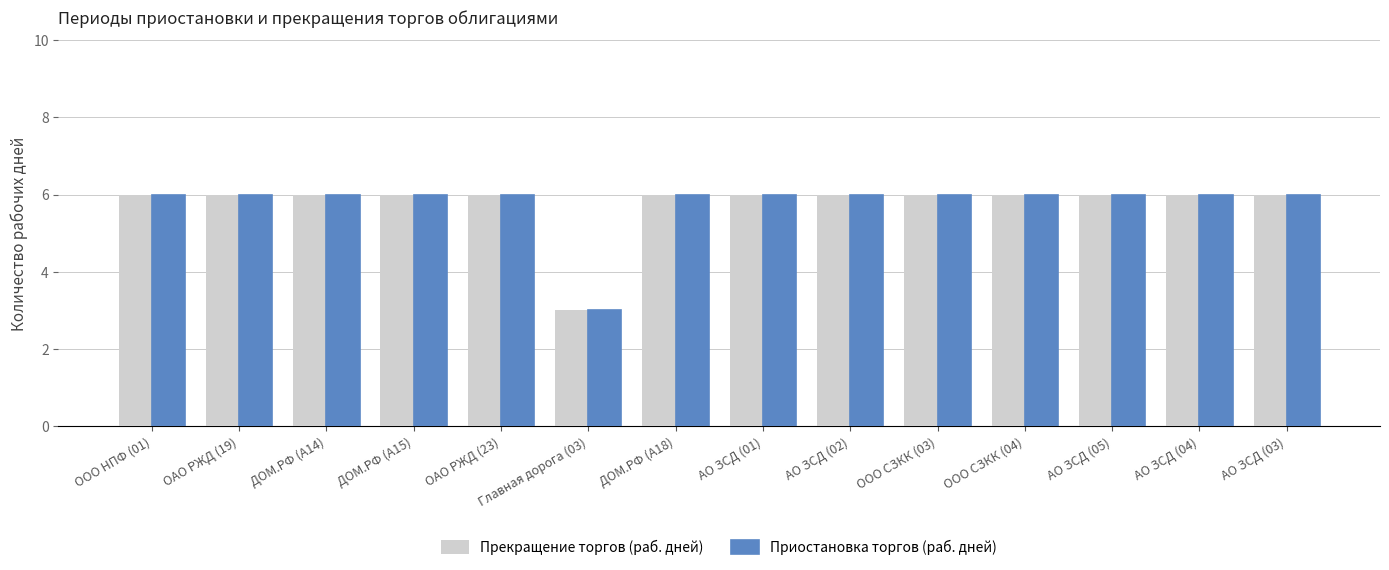

How many distinct data groups are displayed?

2